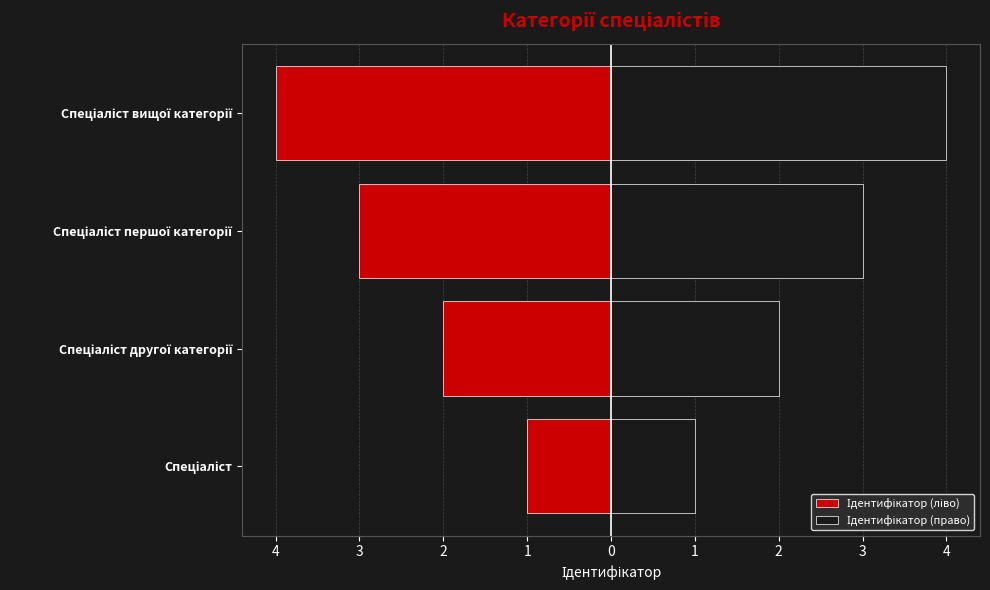

Which series changed the most between Спеціаліст другої категорії and Спеціаліст першої категорії?

Ідентифікатор (ліво)